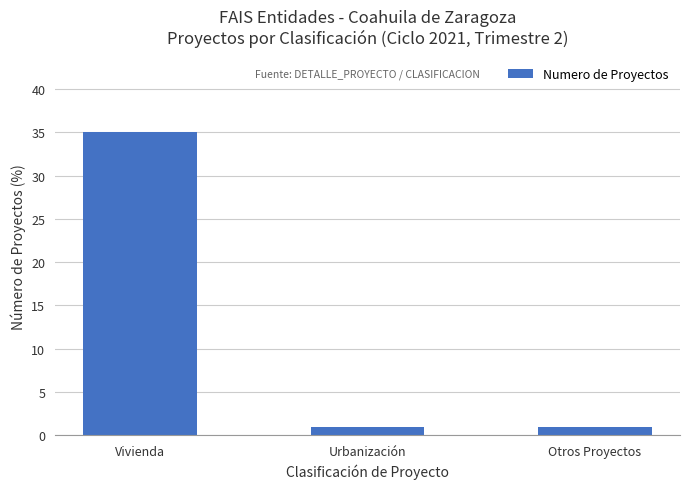

What is the greatest value displayed?

35